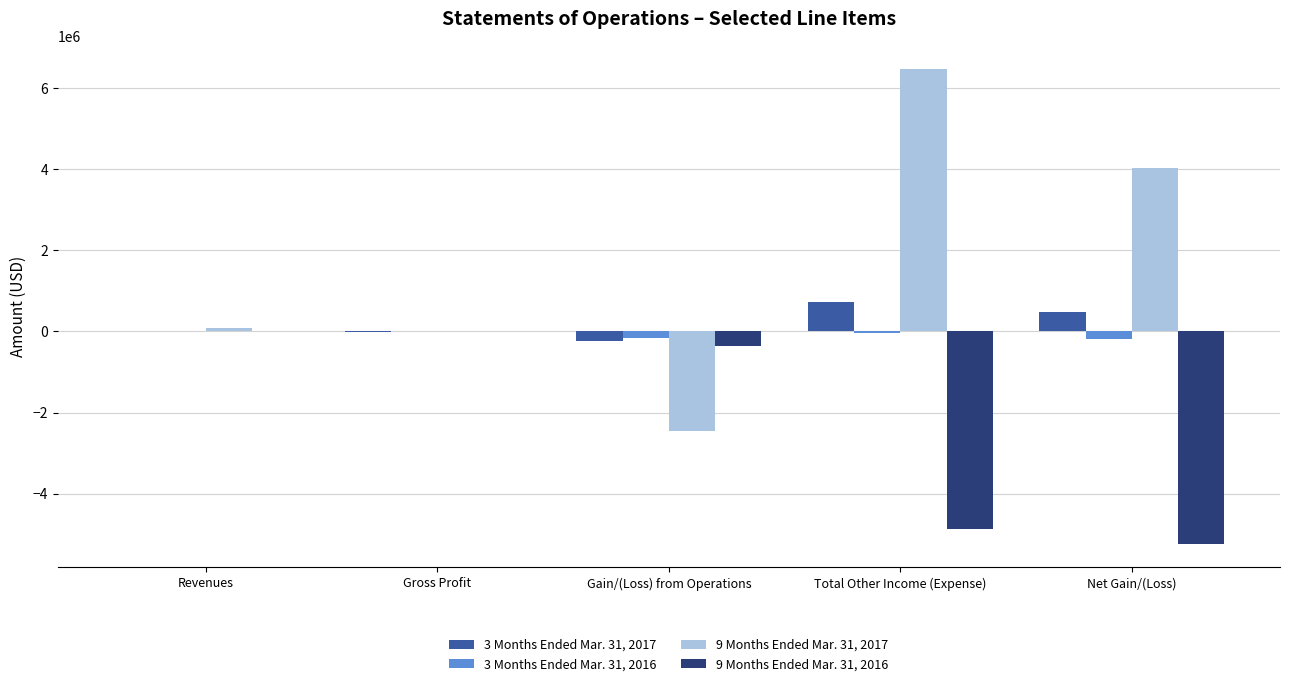

How many 3 Months Ended Mar. 31, 2016 values are between -163093 and 534?

4